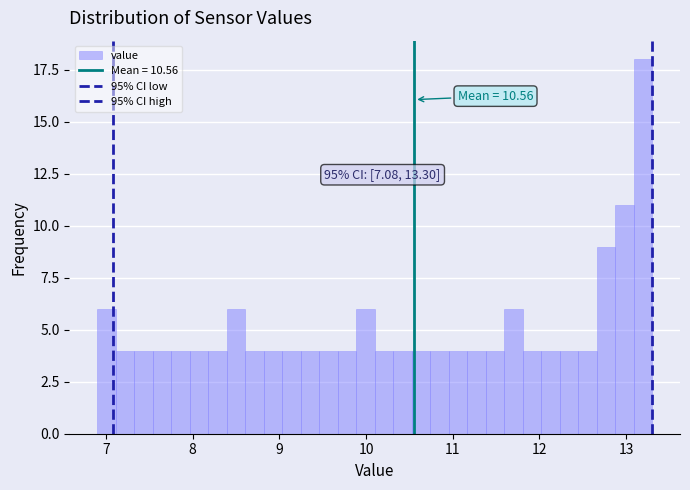

Read against the x-axis, roughly where is the centre of the tallest bar?

13.2